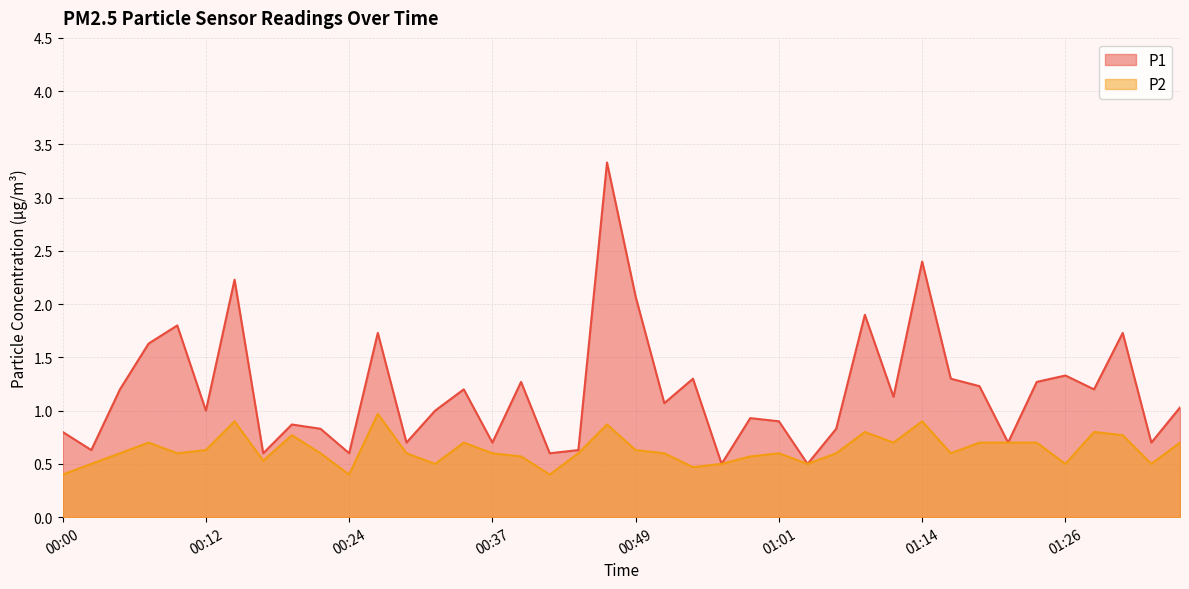

Reading left to right, extract all data points from this chart.

P1: 0.8	0.6	1.2	1.6	1.8	1.0	2.2	0.6	0.9	0.8	0.6	1.7	0.7	1.0	1.2	0.7	1.3	0.6	0.6	3.3	2.1	1.1	1.3	0.5	0.9	0.9	0.5	0.8	1.9	1.1	2.4	1.3	1.2	0.7	1.3	1.3	1.2	1.7	0.7	1.0
P2: 0.4	0.5	0.6	0.7	0.6	0.6	0.9	0.5	0.8	0.6	0.4	1.0	0.6	0.5	0.7	0.6	0.6	0.4	0.6	0.9	0.6	0.6	0.5	0.5	0.6	0.6	0.5	0.6	0.8	0.7	0.9	0.6	0.7	0.7	0.7	0.5	0.8	0.8	0.5	0.7